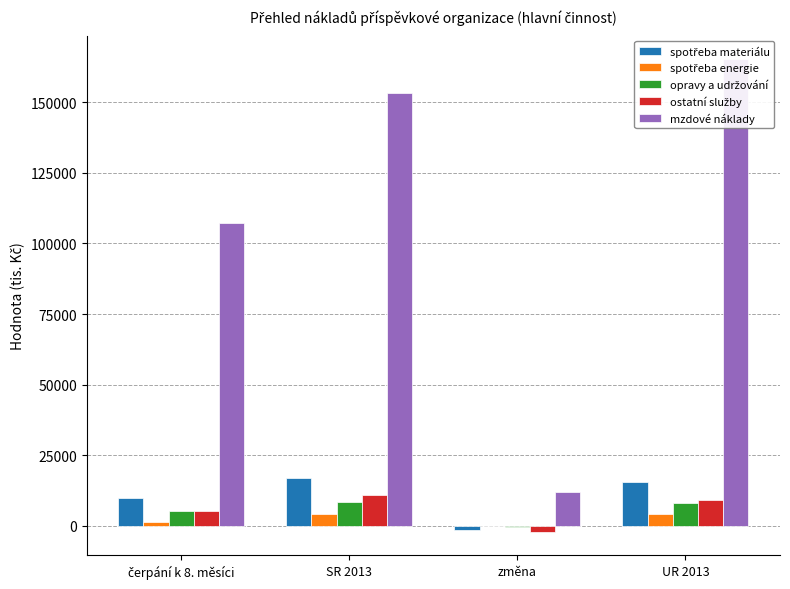

Which series changed the most between čerpání k 8. měsíci and SR 2013?

mzdové náklady